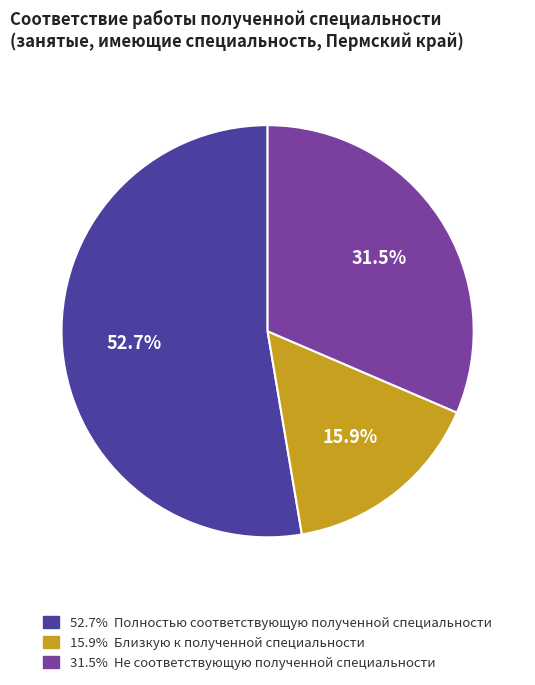

To the nearest percent, what is the average slice percentage?

33%